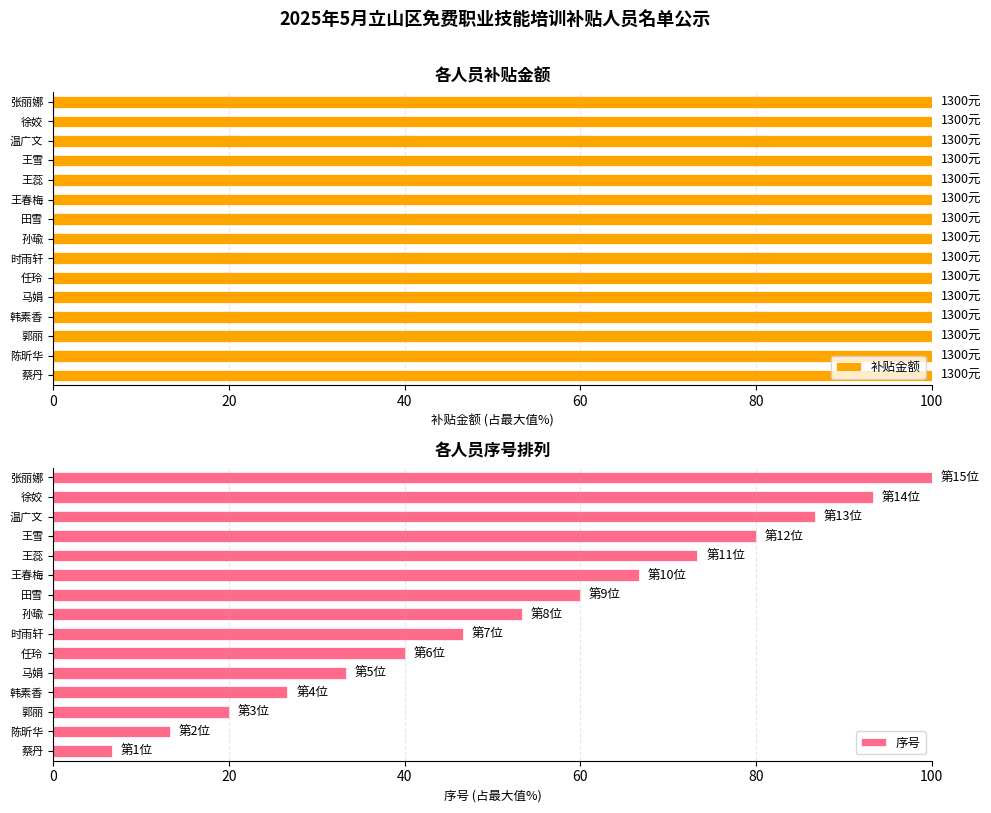

Which category has the highest value in the 序号 series?

张丽娜